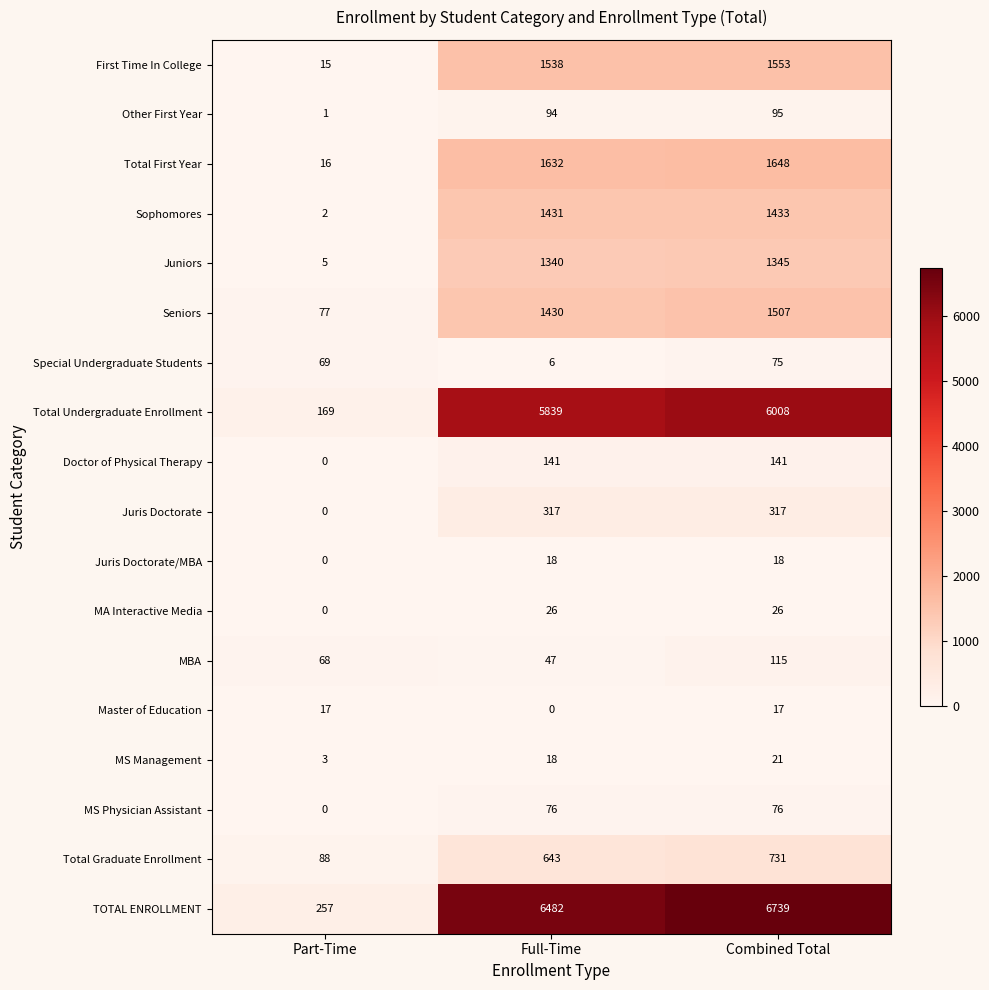

Which label corresponds to the largest value in the chart?

Combined Total